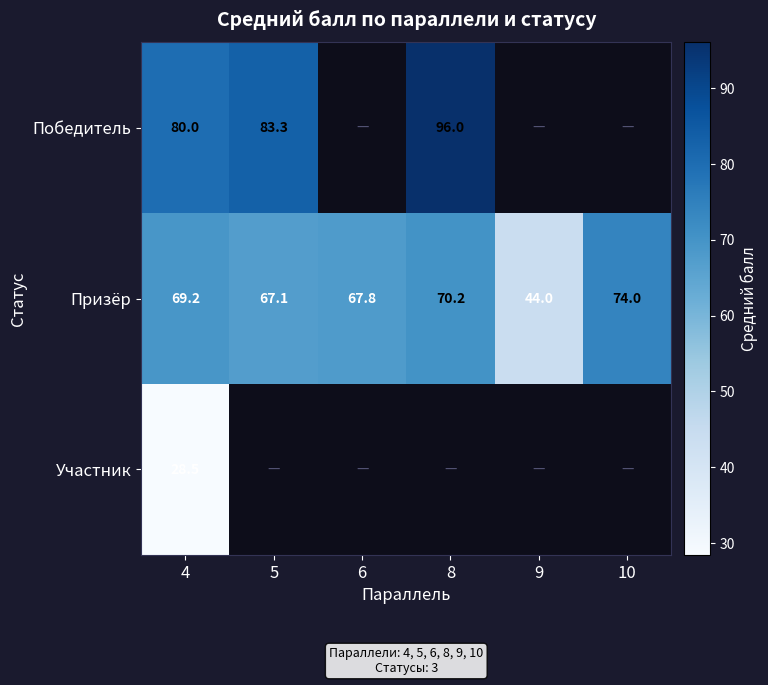

At which label is Призёр closest to 59?

5